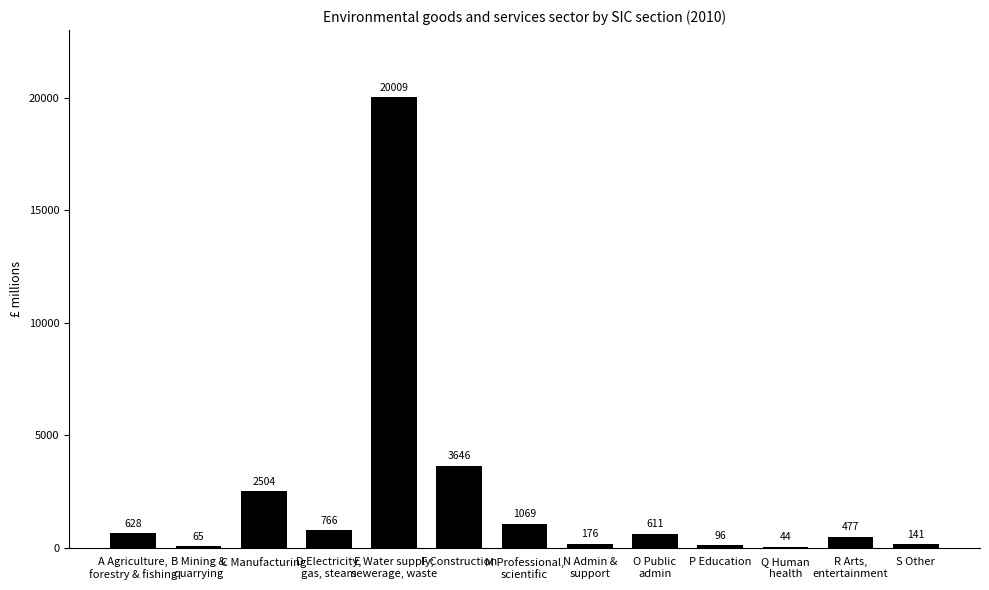

The value at M Professional,
scientific is 1069. True or false?

True